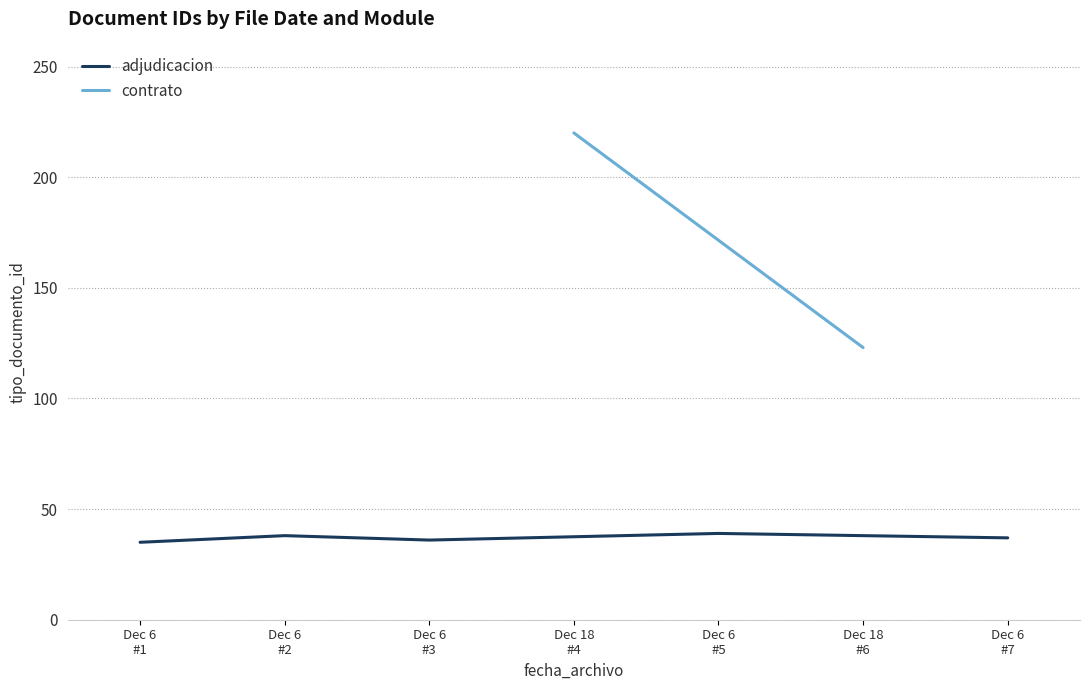

At which category does the data reach its first local peak?

Dec 6
#2